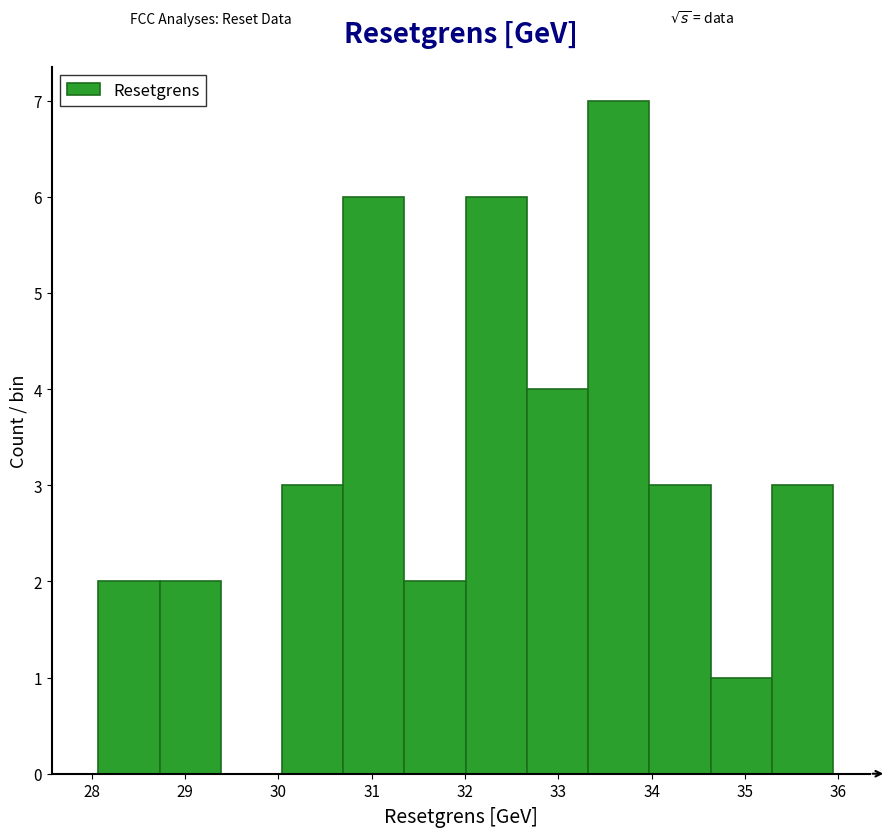

Reading left to right, list every bar in this chart as the range it spans on the x-axis followed by its height. Neither the bar edges nor the heights are printed on the chart, so give them approximately, as read against the axes.

28.1 to 28.7: 2
28.7 to 29.4: 2
29.4 to 30.0: 0
30.0 to 30.7: 3
30.7 to 31.4: 6
31.4 to 32.0: 2
32.0 to 32.7: 6
32.7 to 33.3: 4
33.3 to 34.0: 7
34.0 to 34.6: 3
34.6 to 35.3: 1
35.3 to 35.9: 3